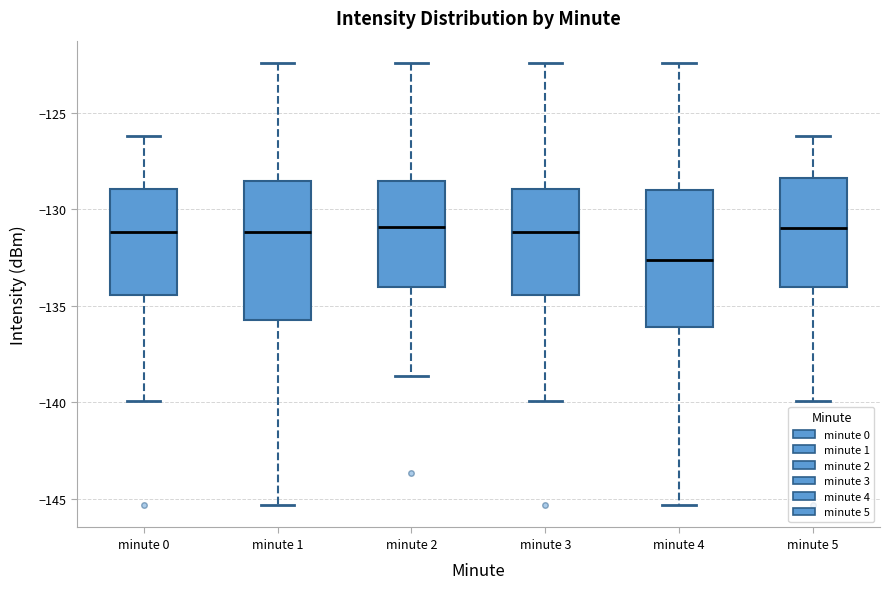

Where does the median line of the box for minute 3 sit on the y-axis? The values are not printed on the chart, so give them approximately, as read against the axis.

-131.0